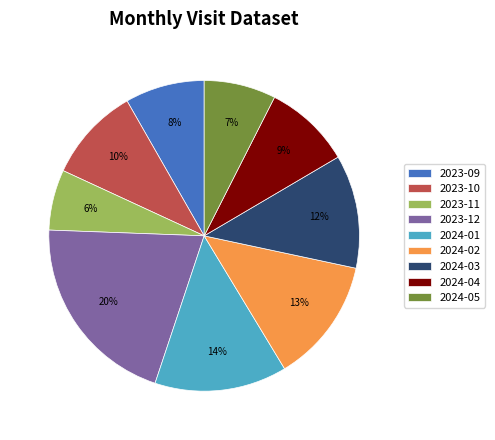

Which has a higher value, 2024-01 or 2024-03?

2024-01